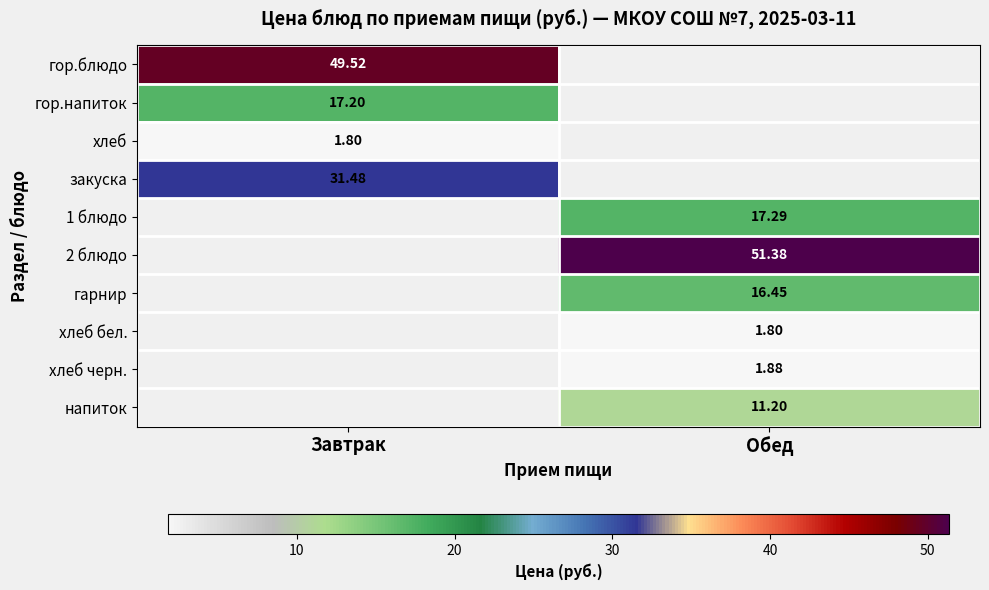

Which series has the widest spread of values?

гор.блюдо